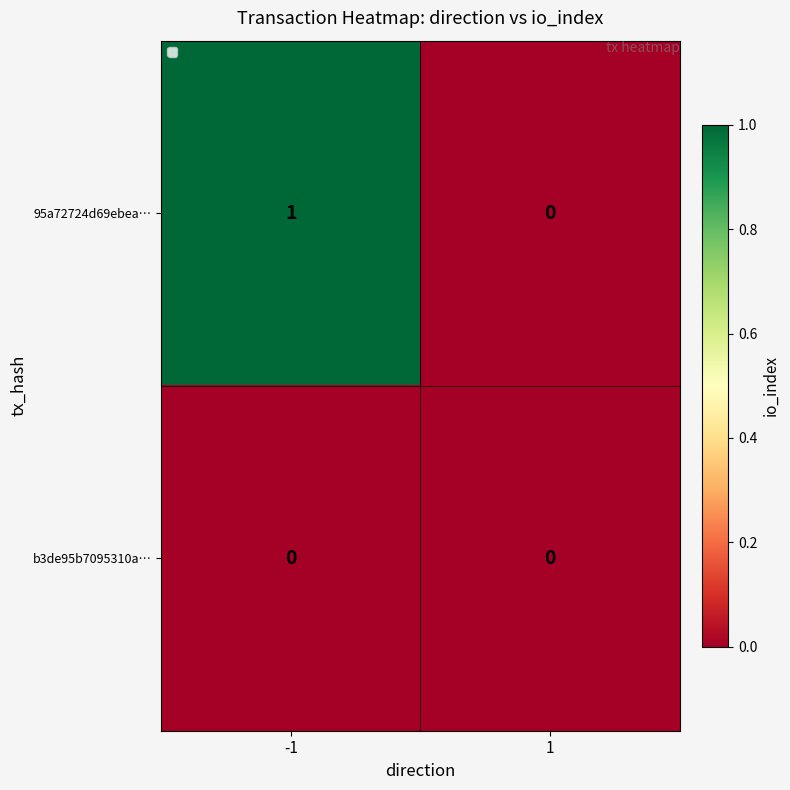

Count the number of data series in this chart.

2